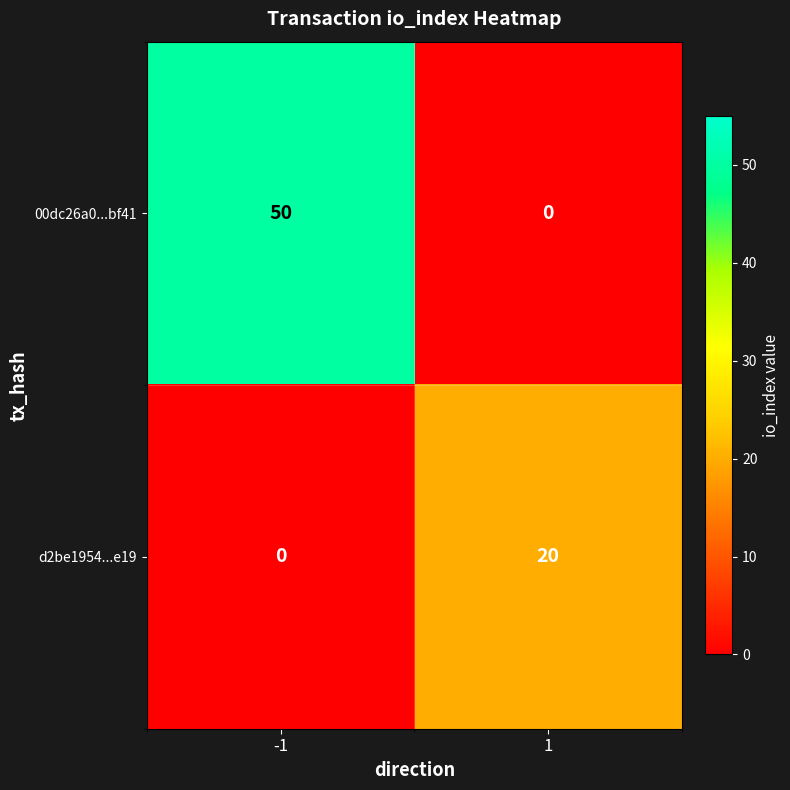

What value does the 00dc26a0...bf41 series have at -1, to the nearest 5?

50